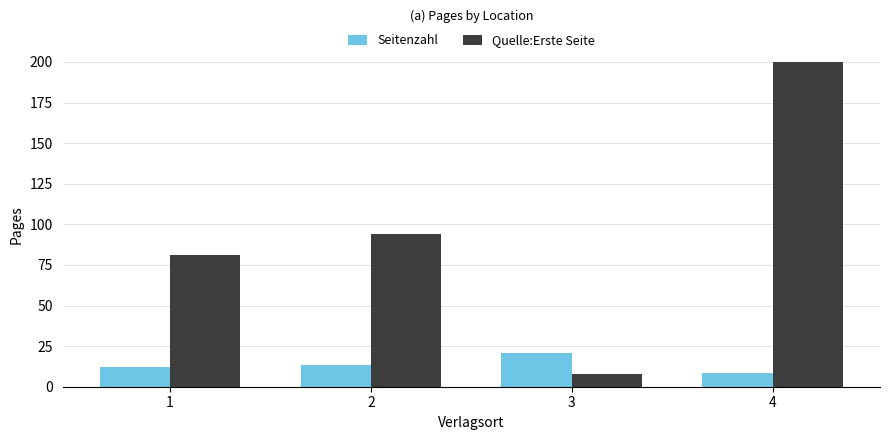

Rank the series at 1 from lowest to highest value.

Seitenzahl, Quelle:Erste Seite